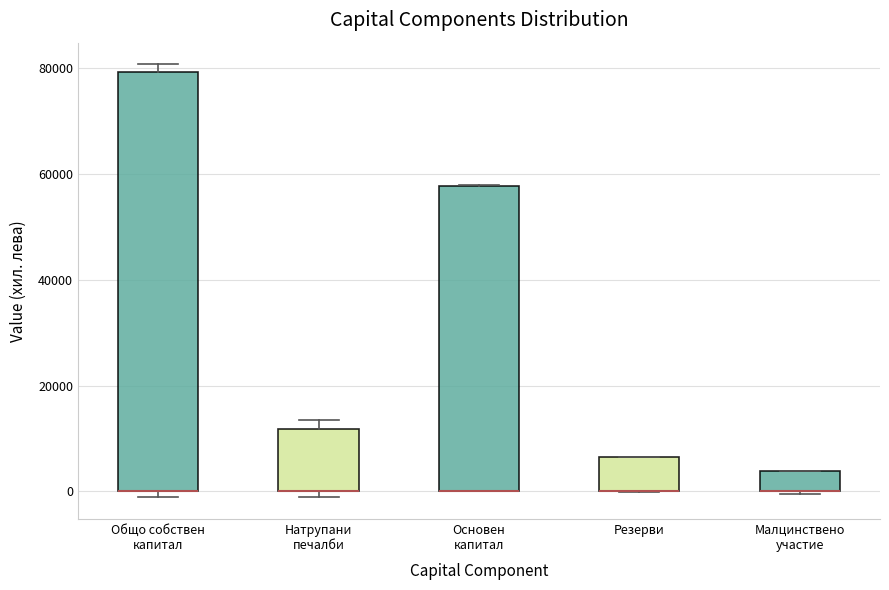

Where is the upper edge of the box for Общо собствен капитал on the y-axis? The values are not printed on the chart, so give them approximately, as read against the axis.

80000